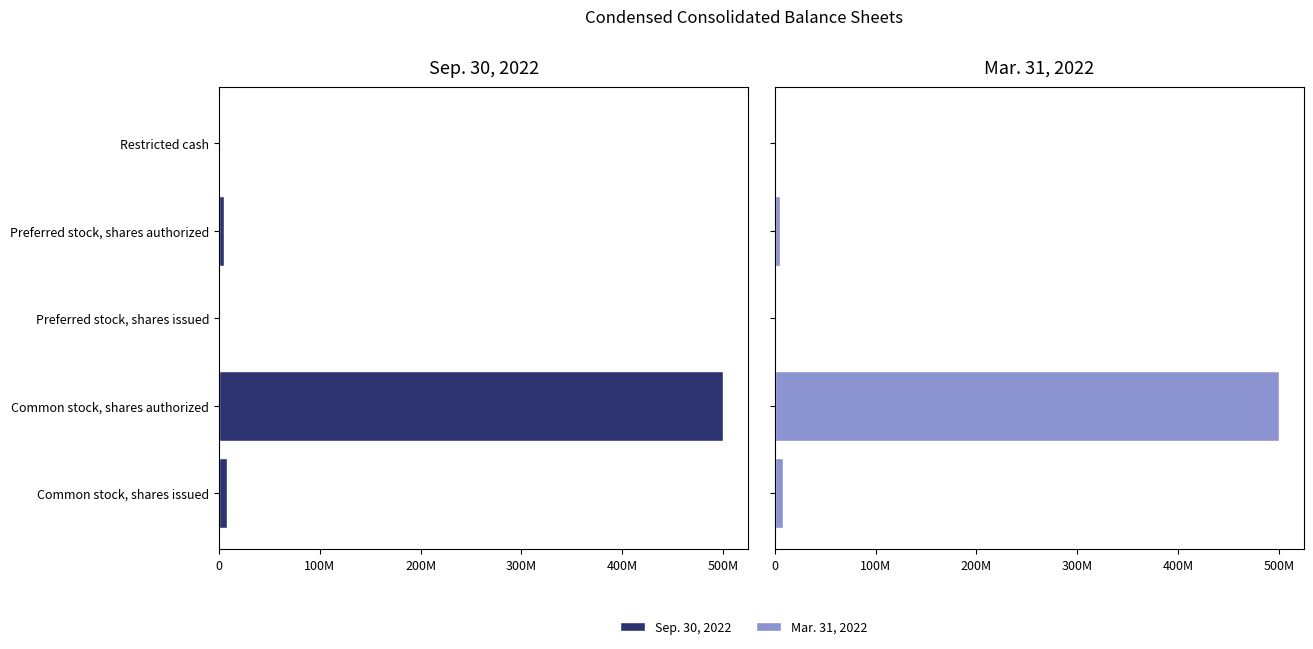

Read the Sep. 30, 2022 value at Common stock, shares authorized, to the nearest 100.

500000000